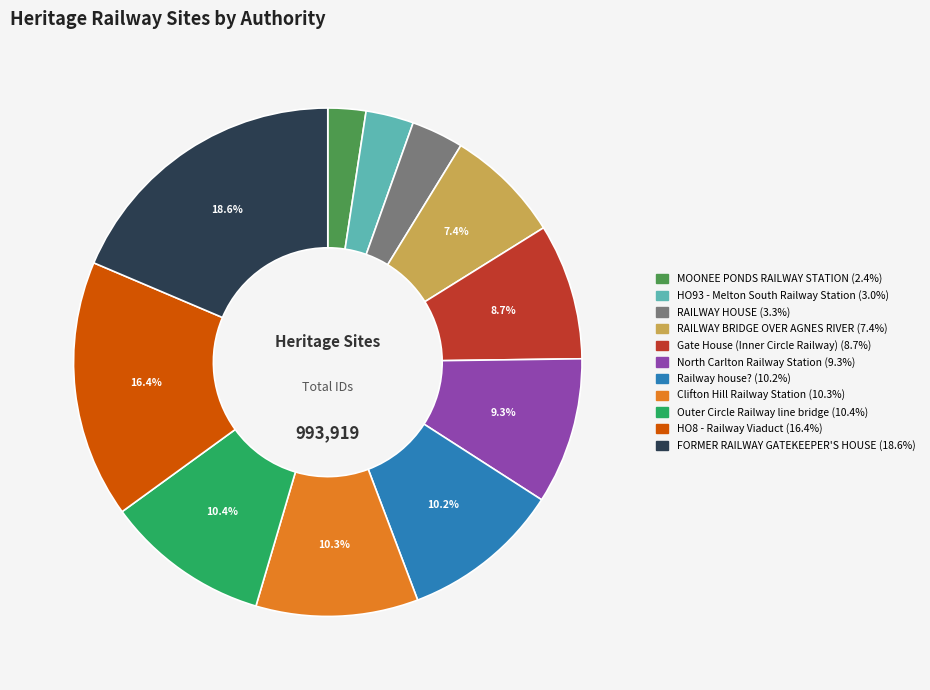

How much of the chart is everything except North Carlton Railway Station?

90.7%